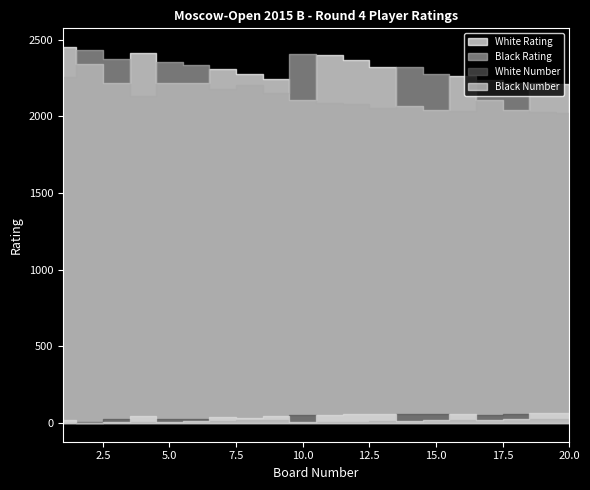

How many lines are shown in the chart?

4